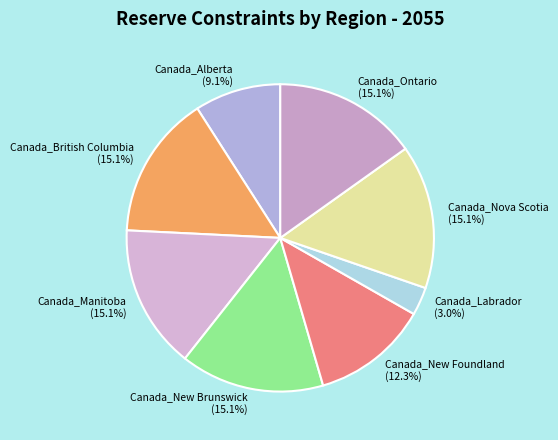

How many segments does this pie chart have?

8